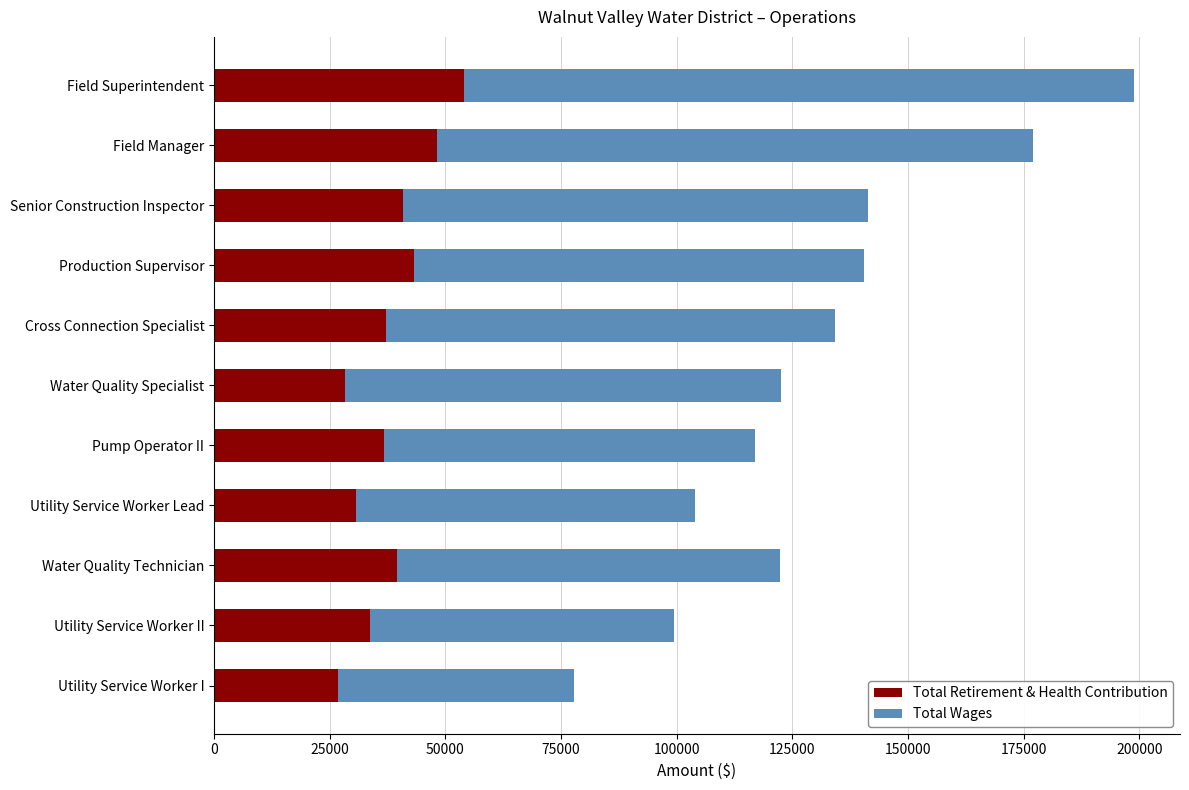

What is the total value across all series at Field Manager?

176963